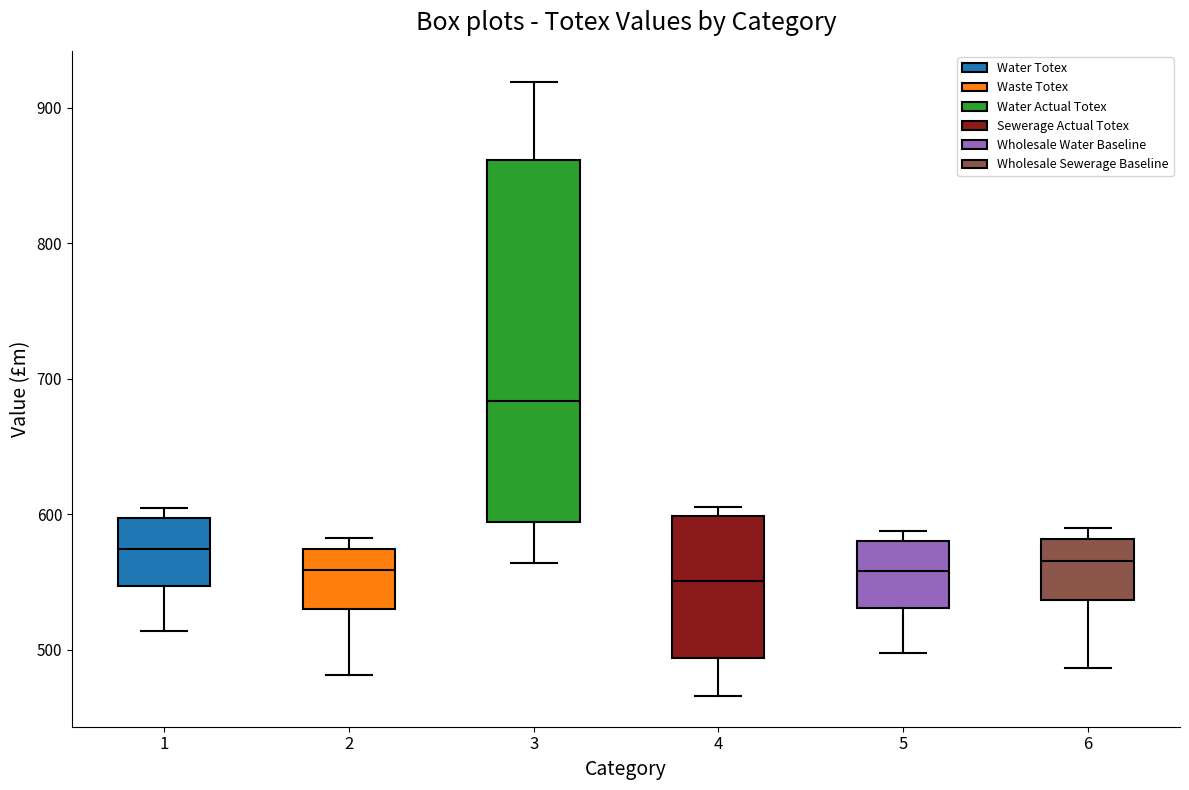

Comparing the boxes themselves (not the whiskers), which one is the tallest?

3